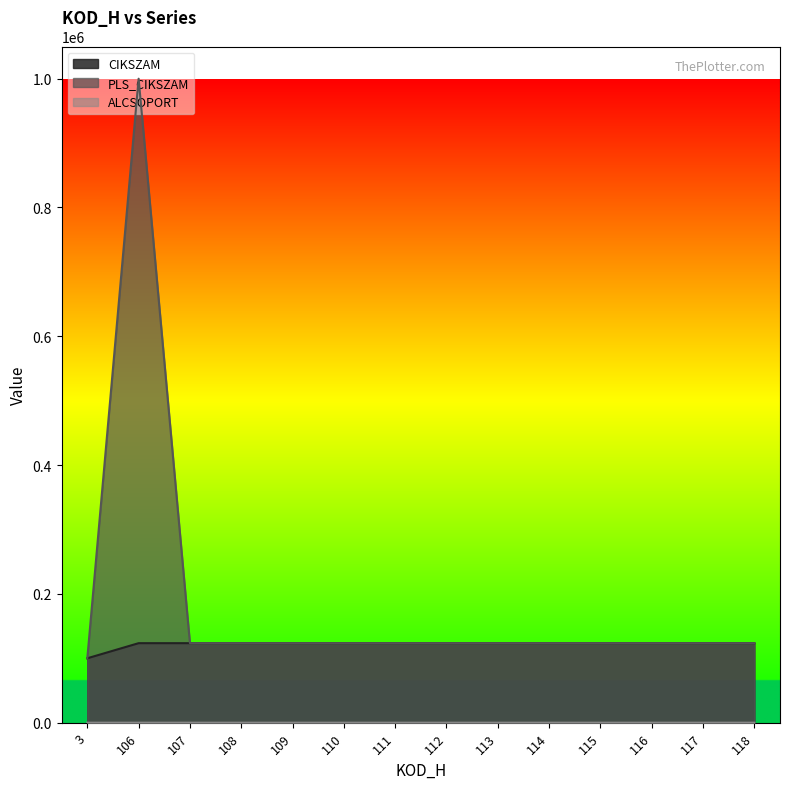

Read the ALCSOPORT value at 107, to the nearest 5.

5